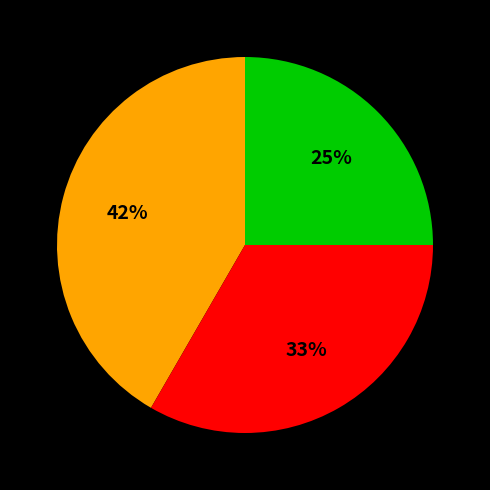

Count the number of slices in the pie.

3